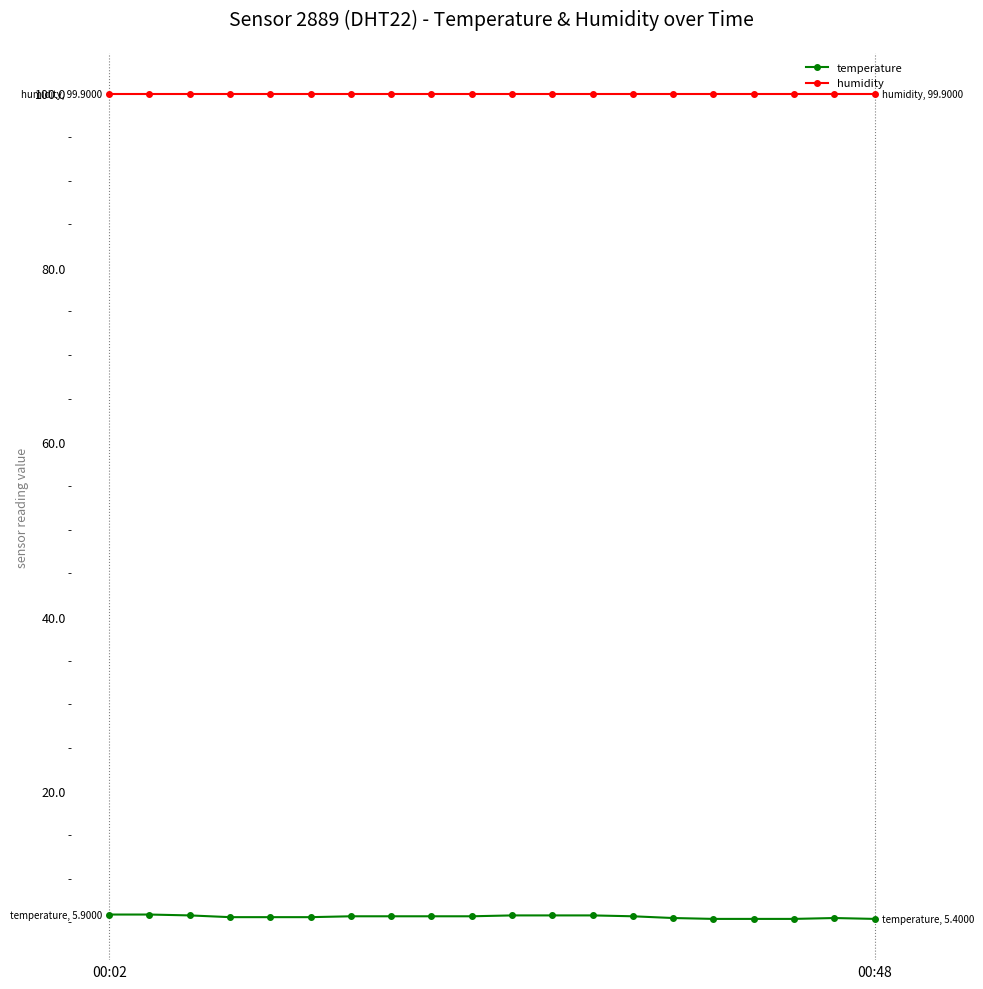

Which series has the widest spread of values?

temperature